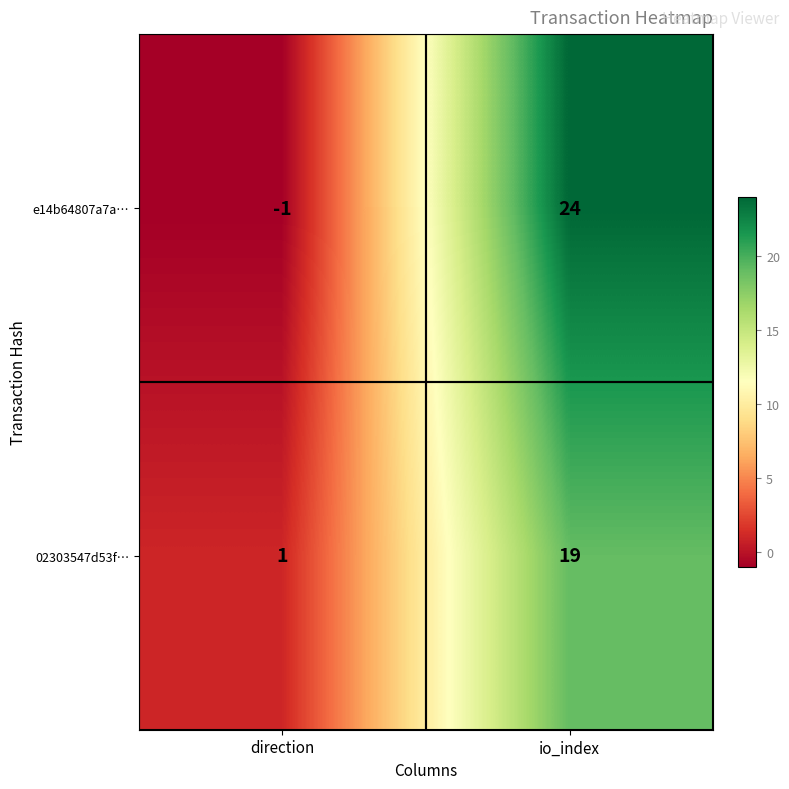

The value of e14b64807a7a… at direction is -2. True or false?

False